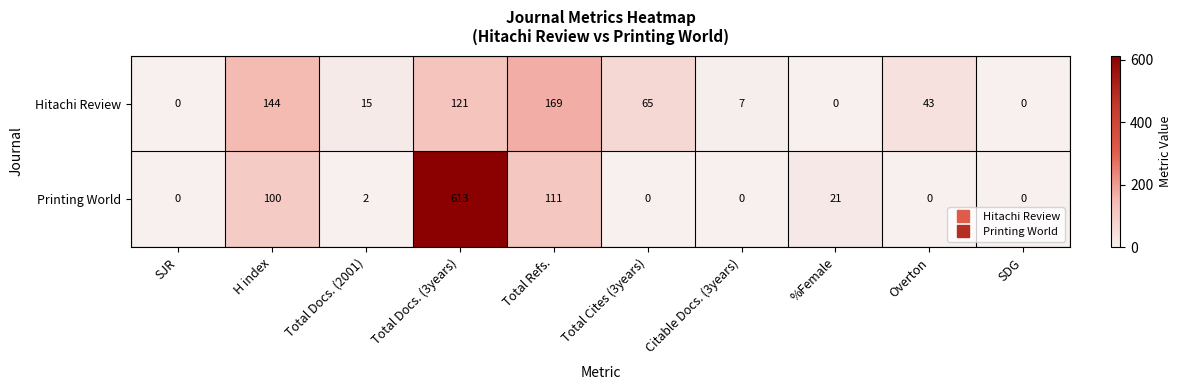

The Printing World series shows 0 at Overton. True or false?

True